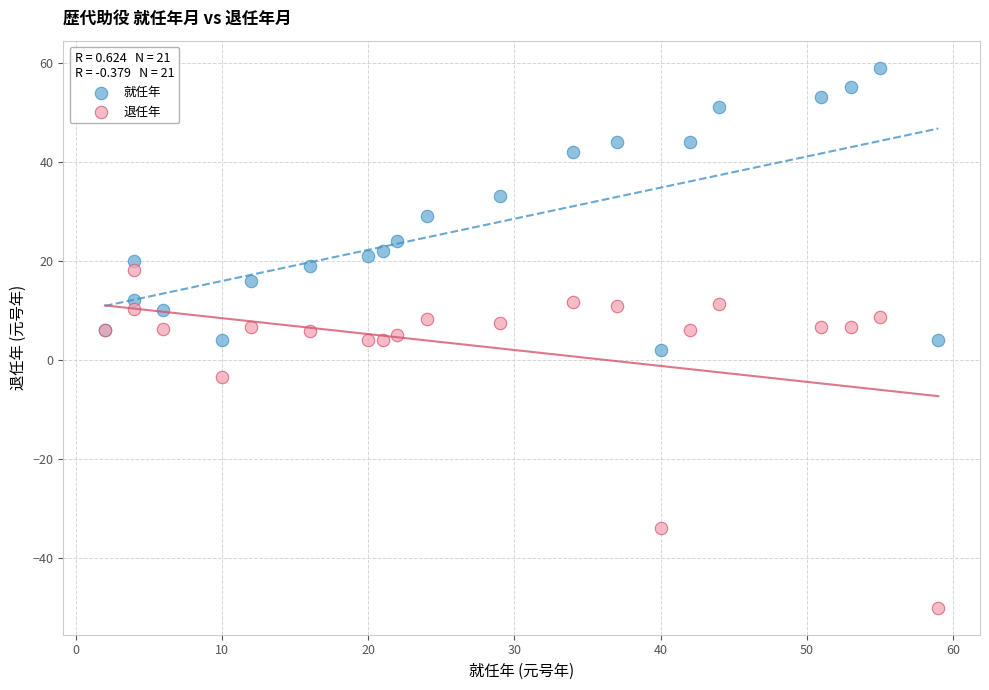

Which series has the largest Y range (max minus min)?

退任年